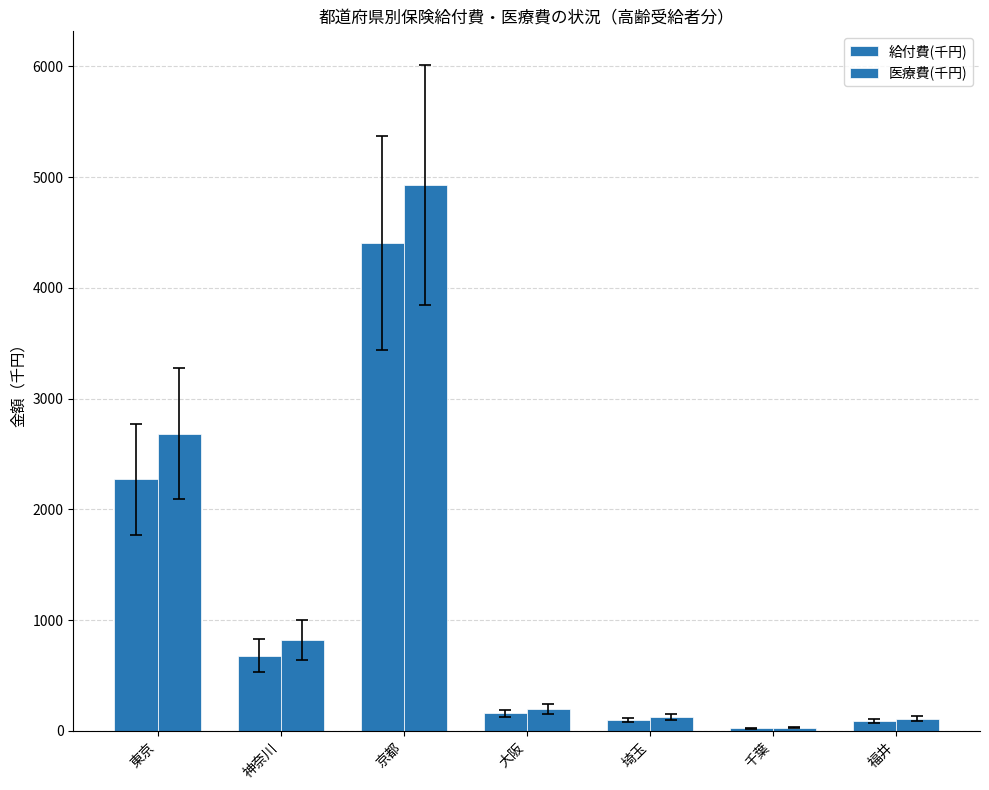

Rank the series by their maximum value, from lowest to highest.

給付費(千円), 医療費(千円)